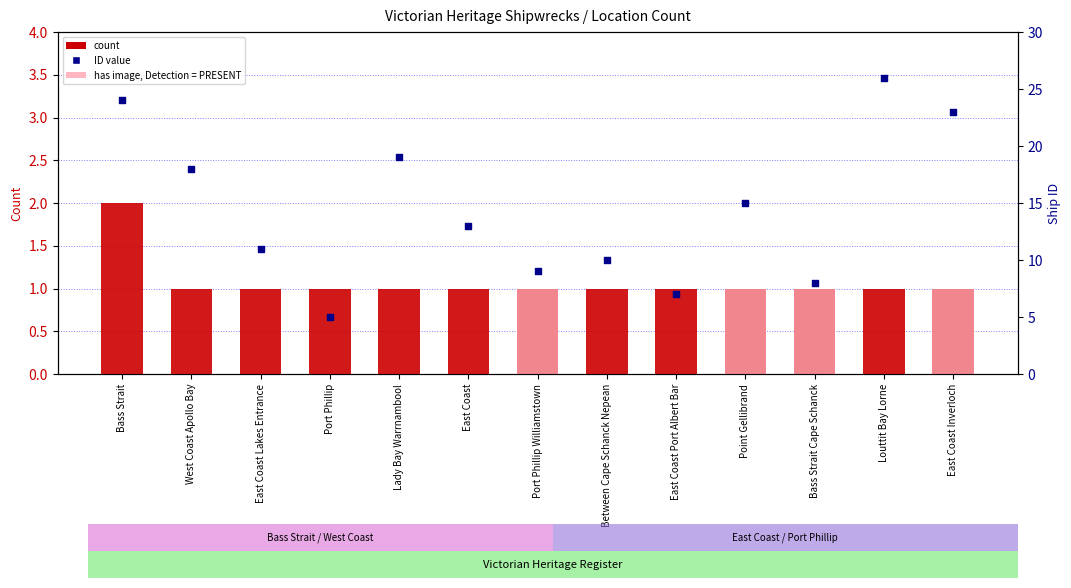

Which series reaches the minimum Y coordinate?

has image